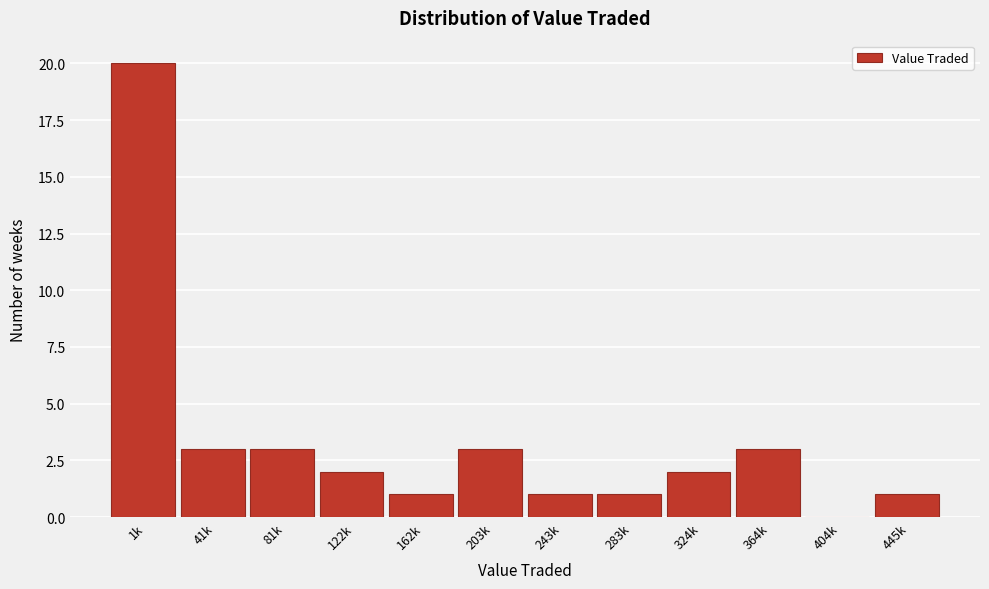

Reading left to right, transcribe all the data shown in this chart.

1k=20	41k=3	81k=3	122k=2	162k=1	203k=3	243k=1	283k=1	324k=2	364k=3	404k=0	445k=1